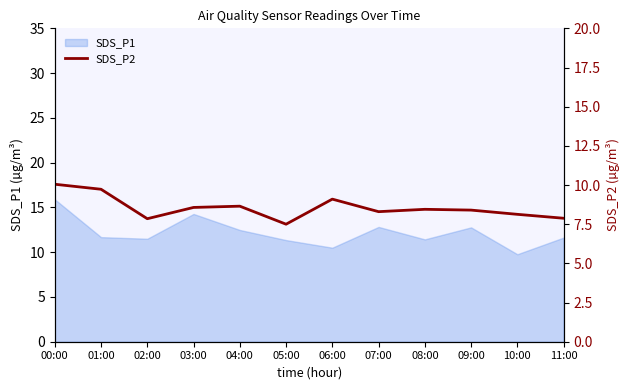

What is the difference between the maximum and minimum values?

2.6